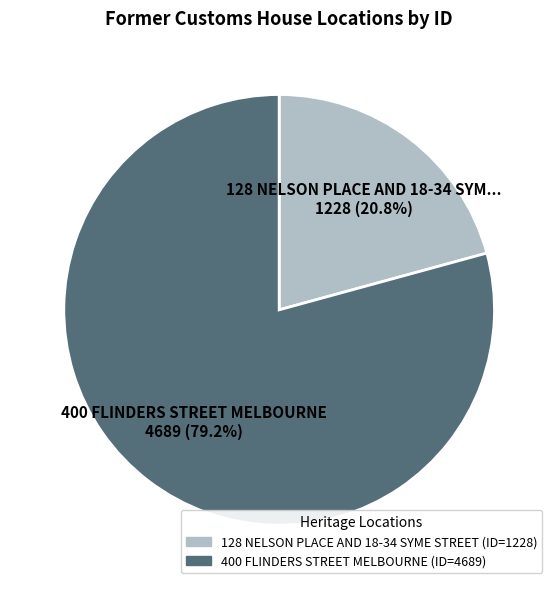

Is there a majority slice in this chart?

Yes